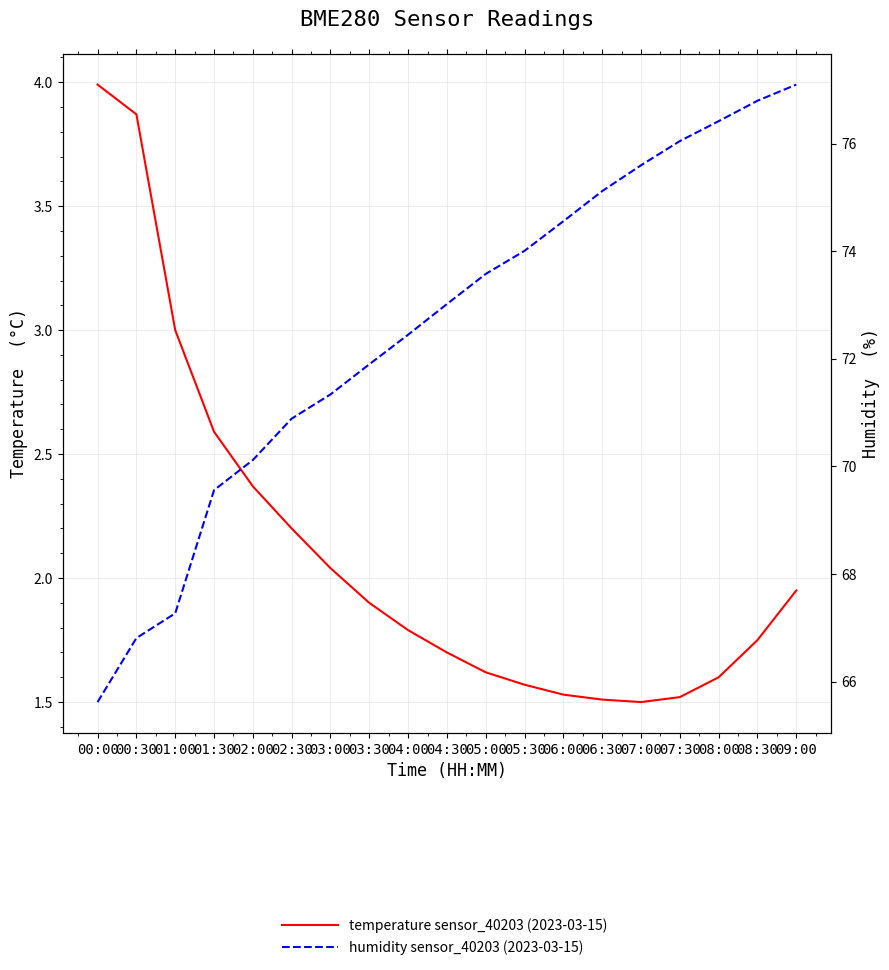

Rank the categories by temperature sensor_40203 (2023-03-15) value from lowest to highest.

07:00, 06:30, 07:30, 06:00, 05:30, 08:00, 05:00, 04:30, 08:30, 04:00, 03:30, 09:00, 03:00, 02:30, 02:00, 01:30, 01:00, 00:30, 00:00